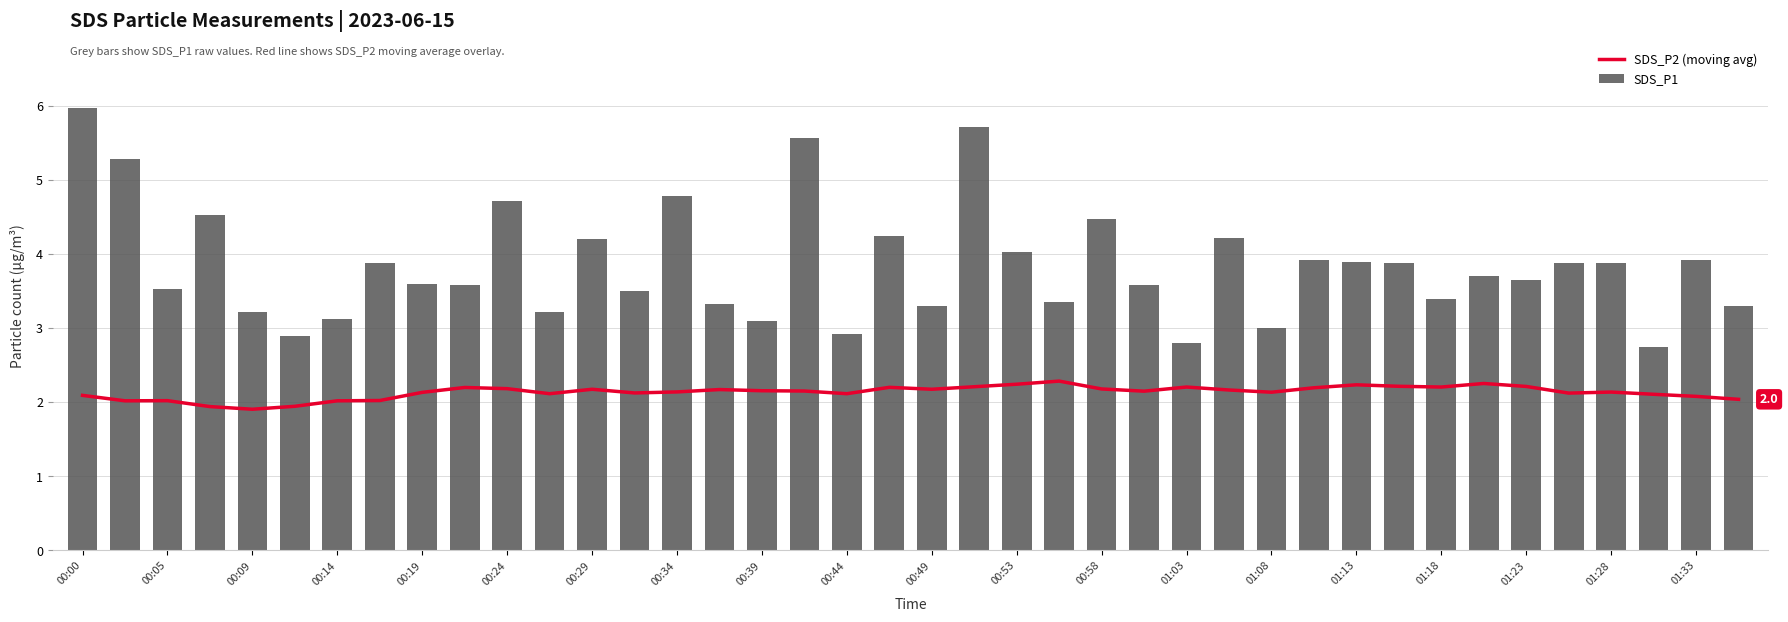

How many data points in SDS_P2 (moving avg) are above 2?

37